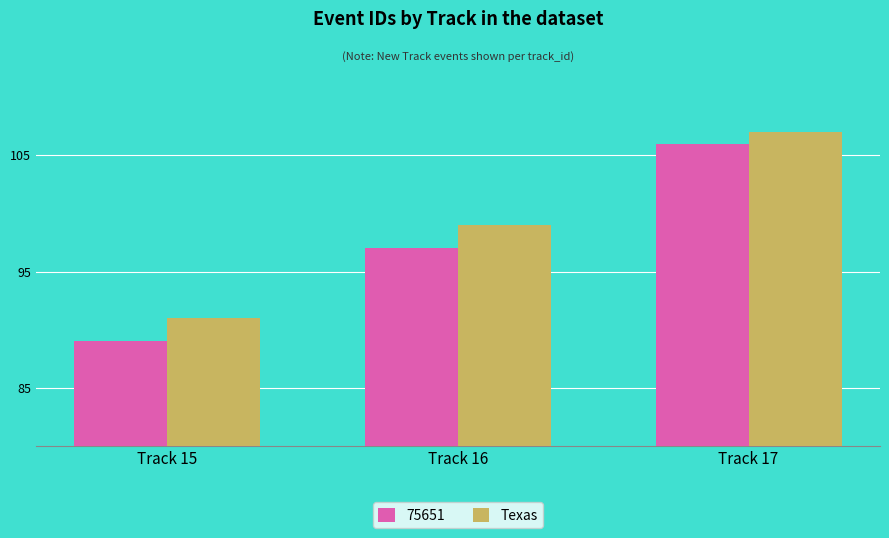

Read the Texas value at Track 16.

99